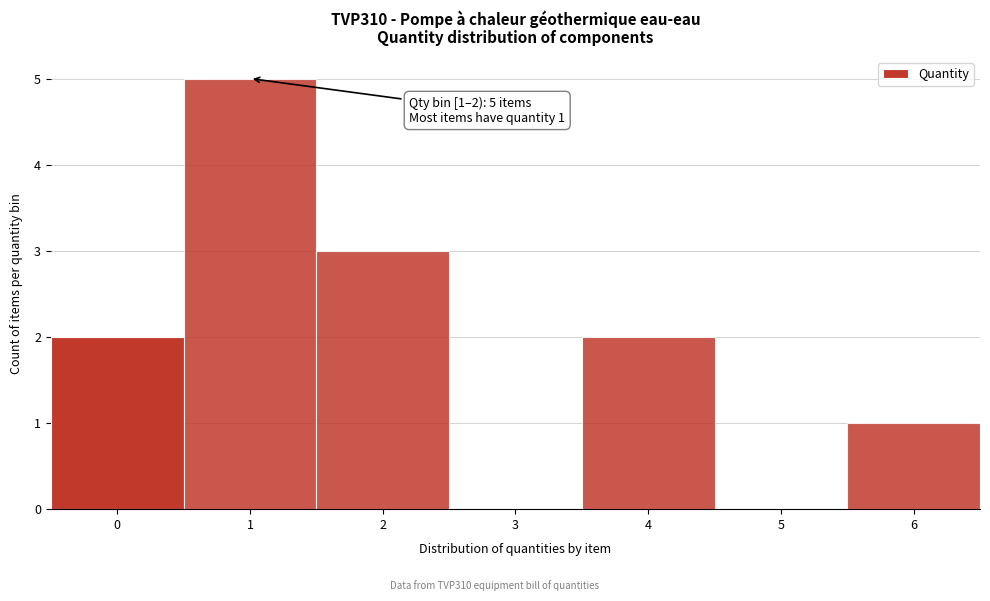

Reading right to left, transcribe all the data shown in this chart.

6=1	5=0	4=2	3=0	2=3	1=5	0=2